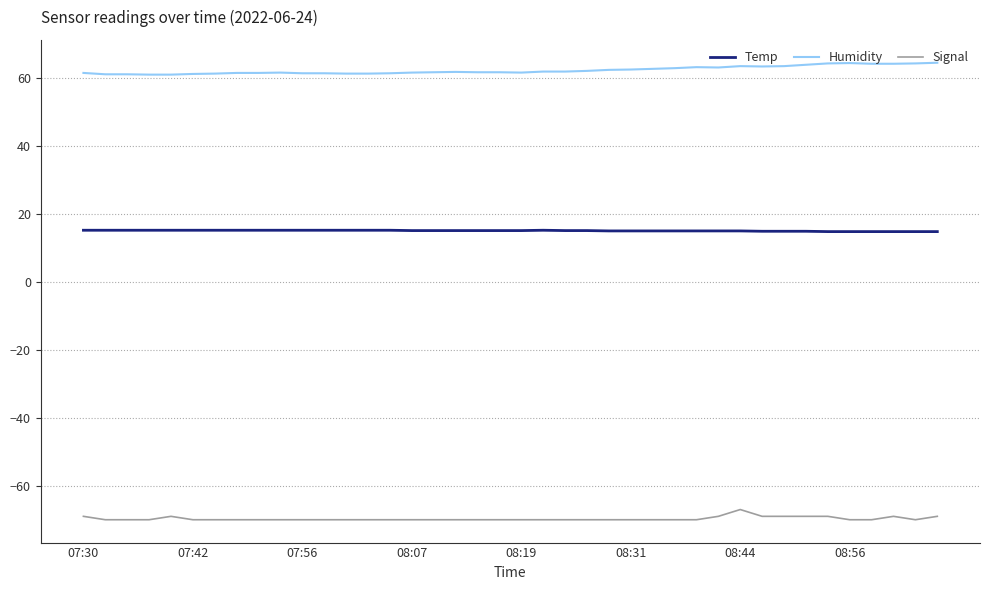

What is the smallest value displayed?

-70.0